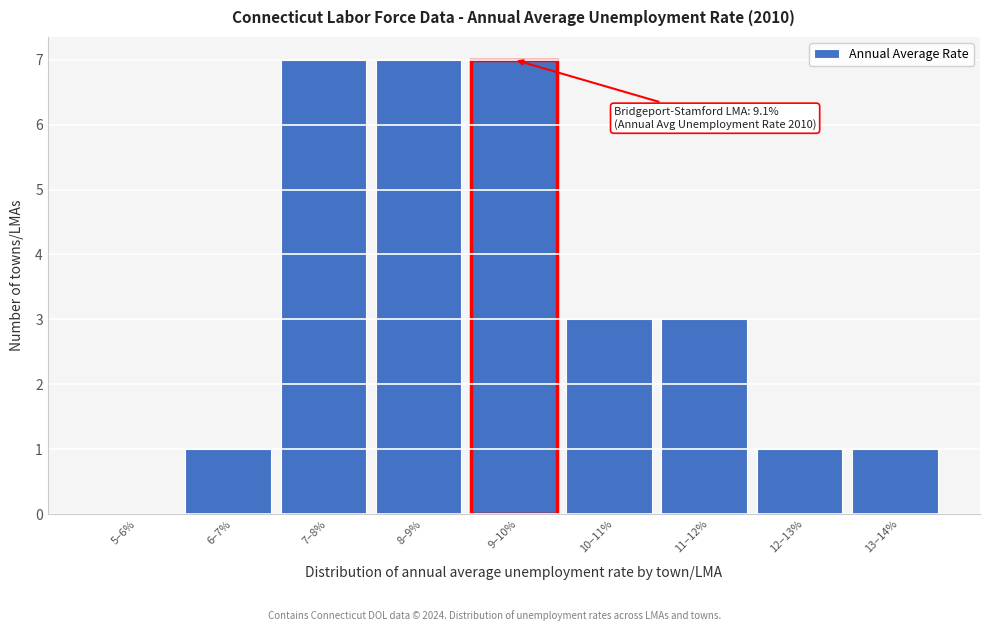

Reading left to right, what are all the values shown in this chart?

5–6%=0	6–7%=1	7–8%=7	8–9%=7	9–10%=7	10–11%=3	11–12%=3	12–13%=1	13–14%=1